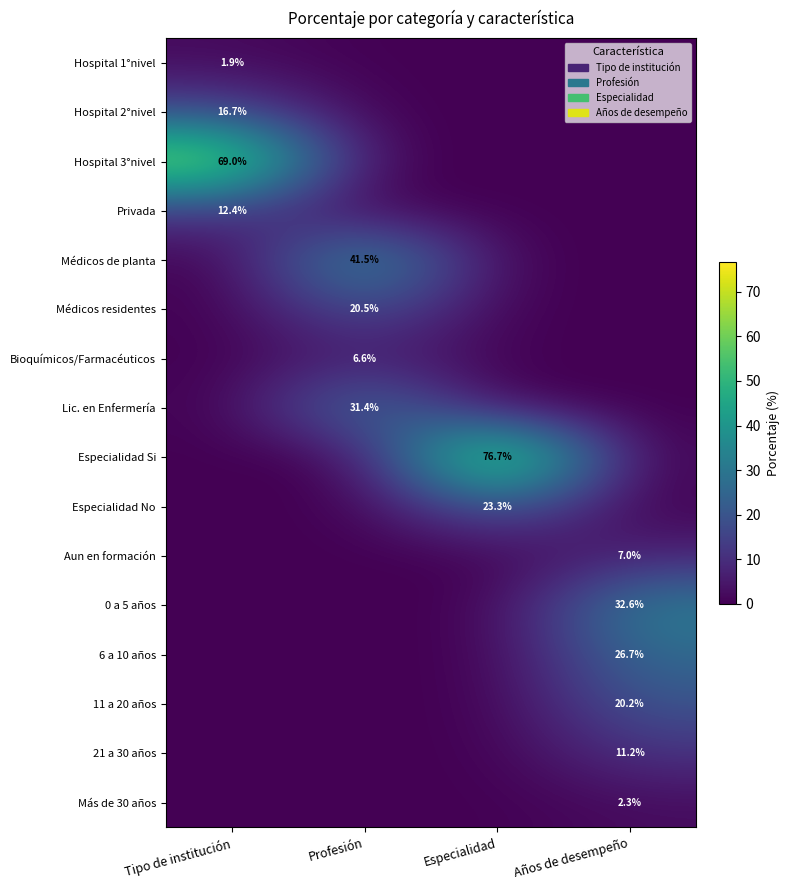

Is it true that Médicos residentes equals 20.5 at Profesión?

True